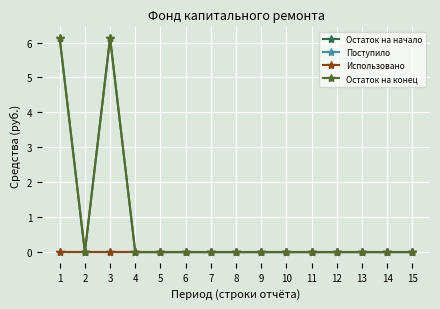

Does the chart display data point markers on the line(s)?

Yes